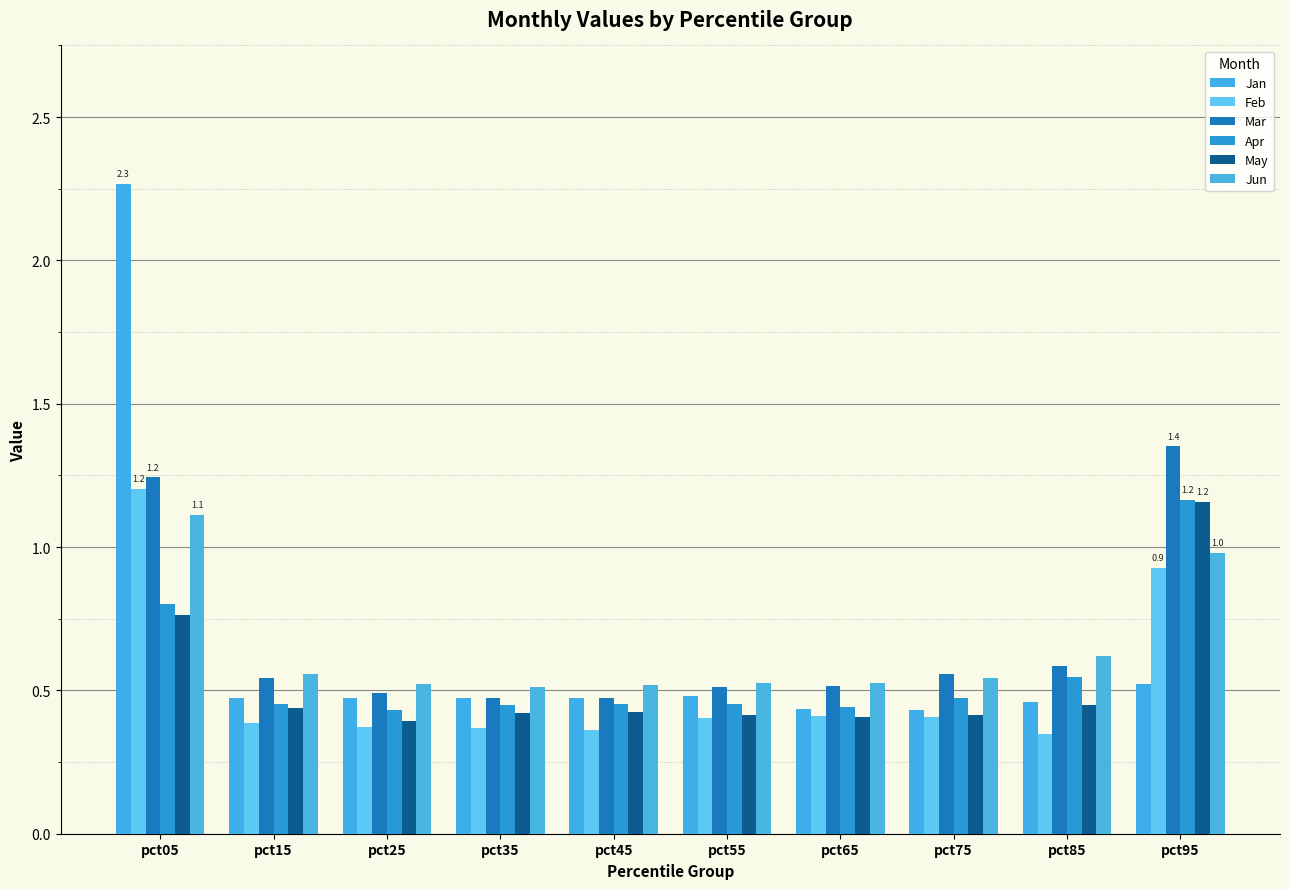

Count the number of data series in this chart.

6